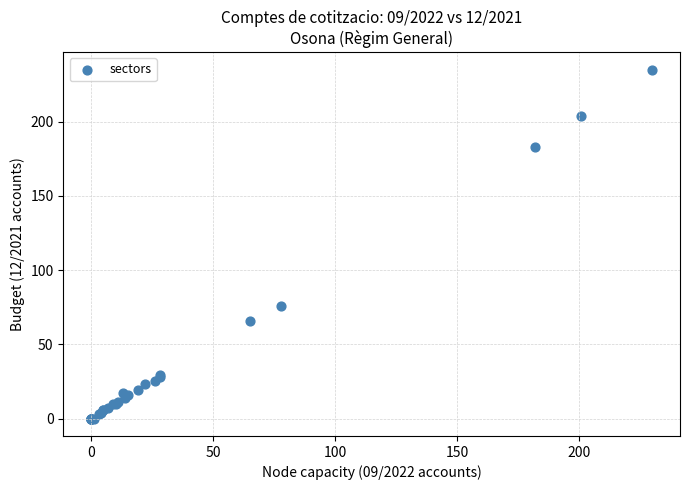

What Y value in the scatter plot is closest to 117?

76